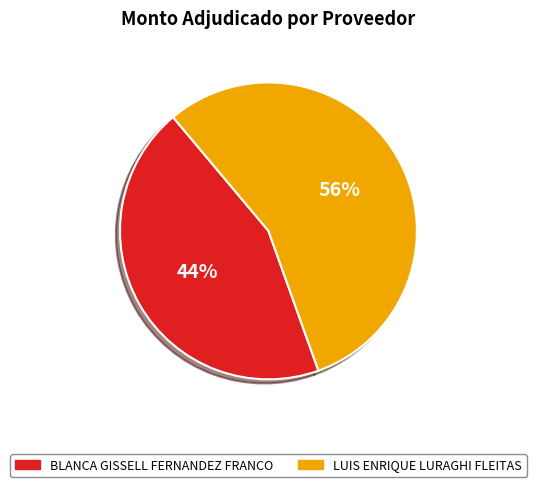

How many segments does this pie chart have?

2